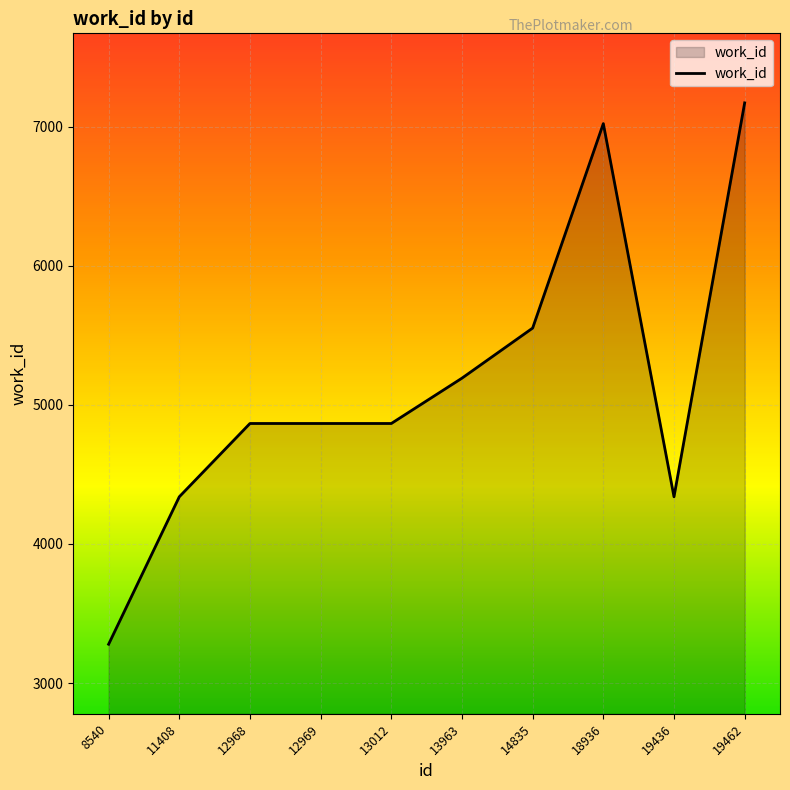

True or false: the data has more than 2 interior local peaks.

False